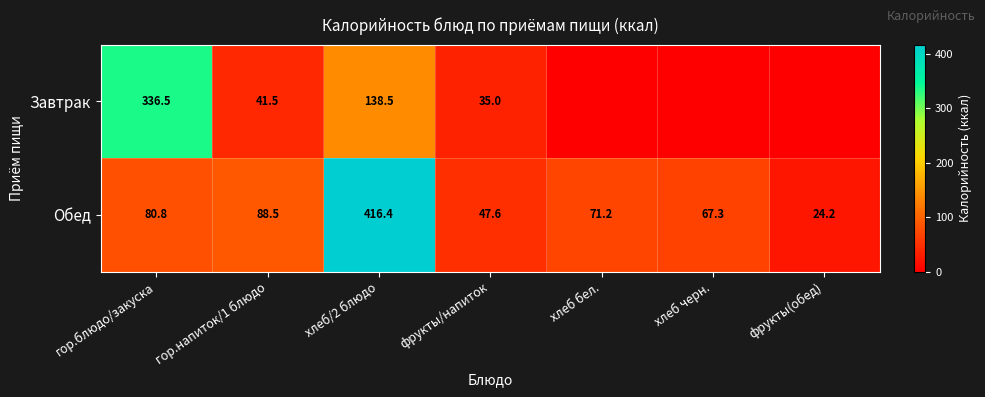

What is the maximum value shown in the chart?

416.4